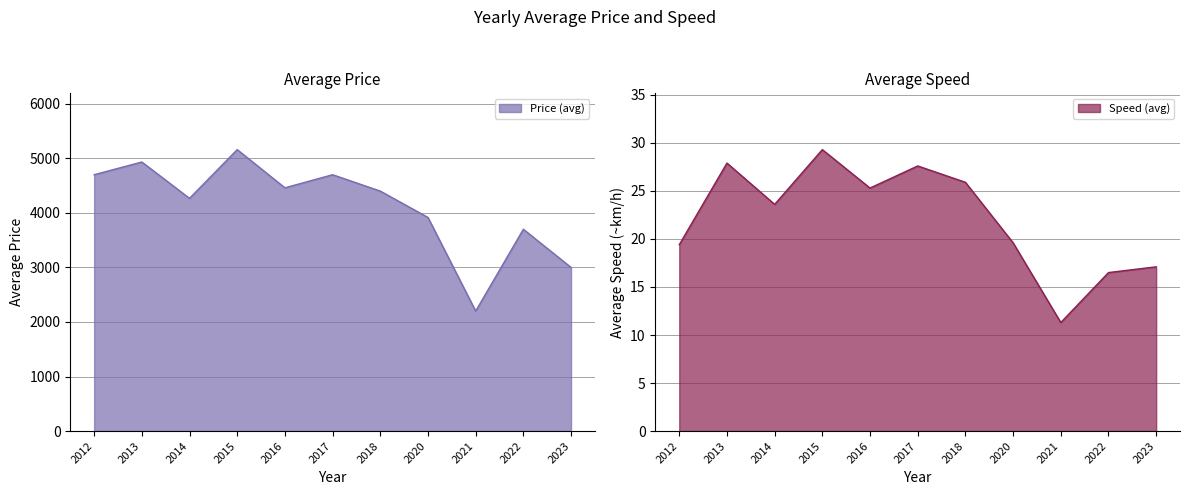

Which series has the largest total across all categories?

Price (avg)